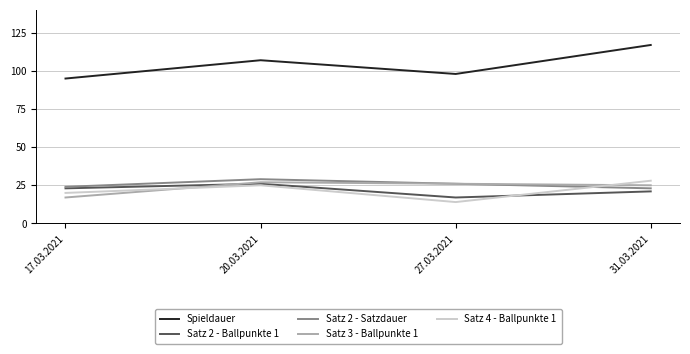

How many categories are shown in the chart?

4